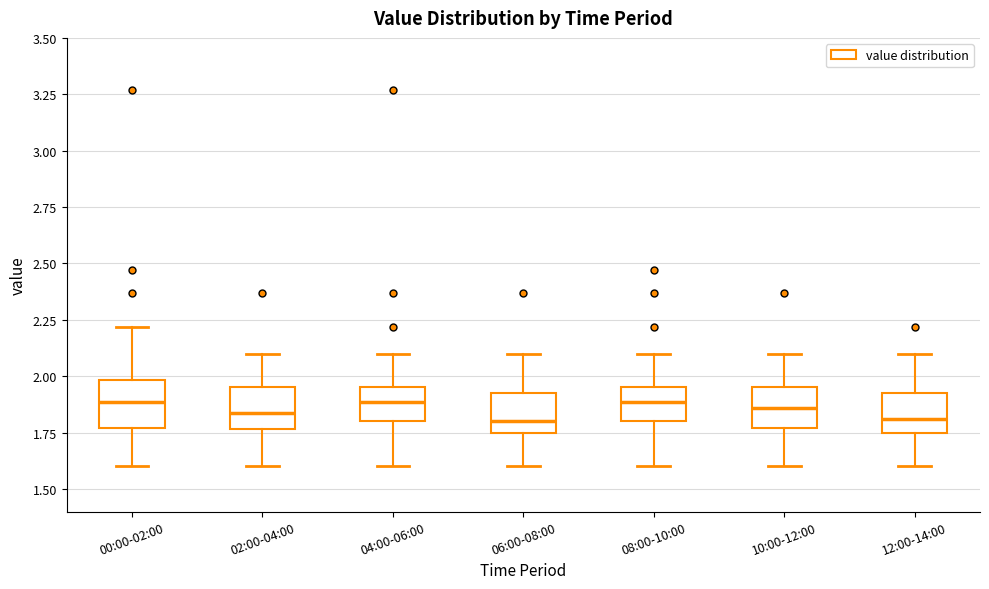

Reading left to right, read every box against the y-axis: the position of its median line, the range the box covers, and the ends of its whiskers. The values are not printed on the chart, so give them approximately, as read against the axis.

00:00-02:00: median 1.90, box 1.75 to 2.00, whiskers 1.60 to 2.20
02:00-04:00: median 1.85, box 1.75 to 1.95, whiskers 1.60 to 2.10
04:00-06:00: median 1.90, box 1.80 to 1.95, whiskers 1.60 to 2.10
06:00-08:00: median 1.80, box 1.75 to 1.95, whiskers 1.60 to 2.10
08:00-10:00: median 1.90, box 1.80 to 1.95, whiskers 1.60 to 2.10
10:00-12:00: median 1.85, box 1.75 to 1.95, whiskers 1.60 to 2.10
12:00-14:00: median 1.80, box 1.75 to 1.95, whiskers 1.60 to 2.10